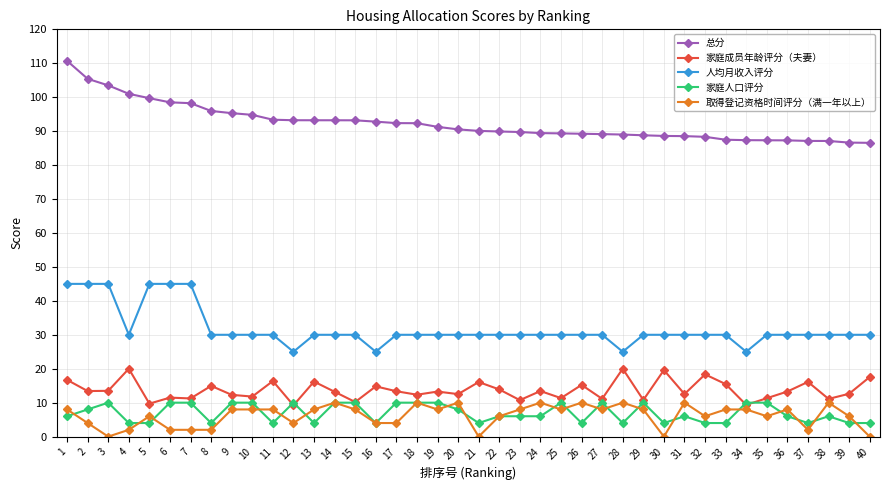

The value of 取得登记资格时间评分（满一年以上） at 31 is 2.7. True or false?

False